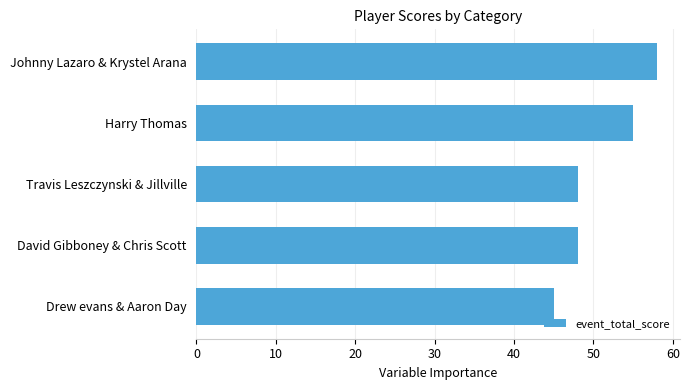

How many bars are there in total?

5